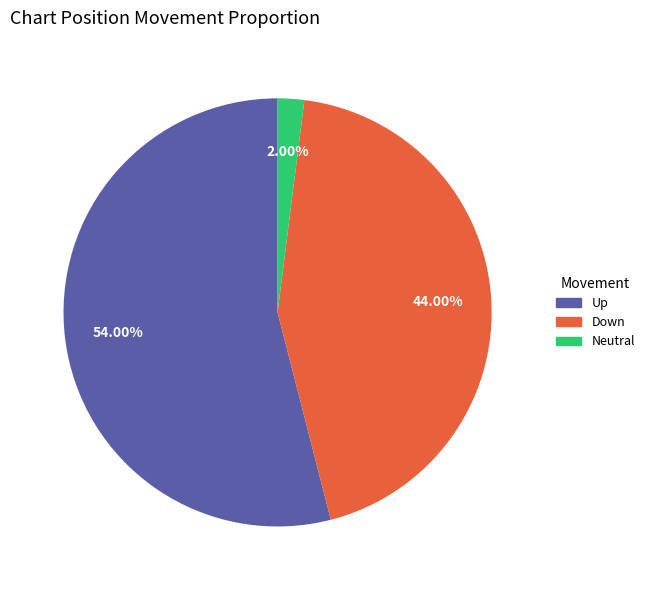

Is there any slice that represents more than half of the pie?

Yes